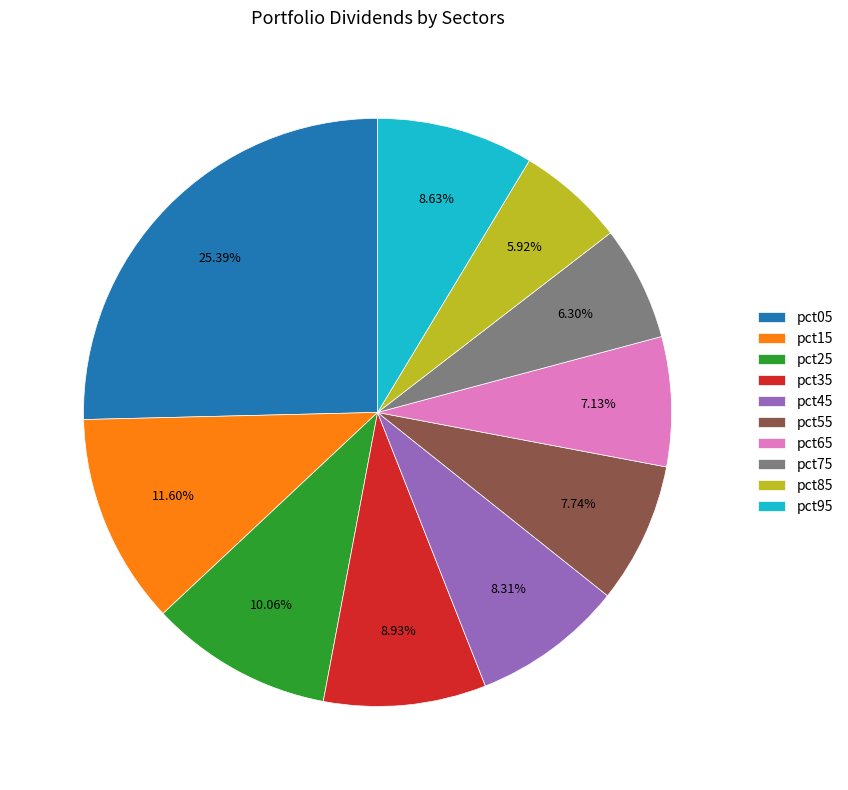

Between pct95 and pct75, which is larger?

pct95